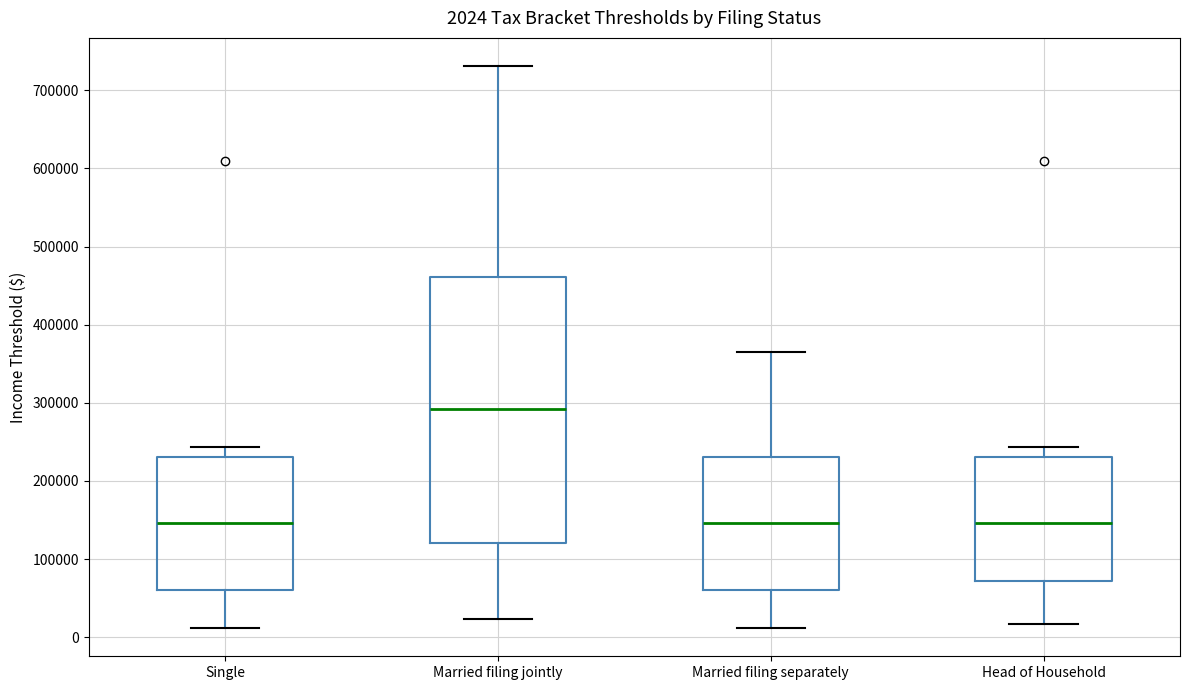

Which box is the tallest, from its lower edge to its upper edge?

Married filing jointly